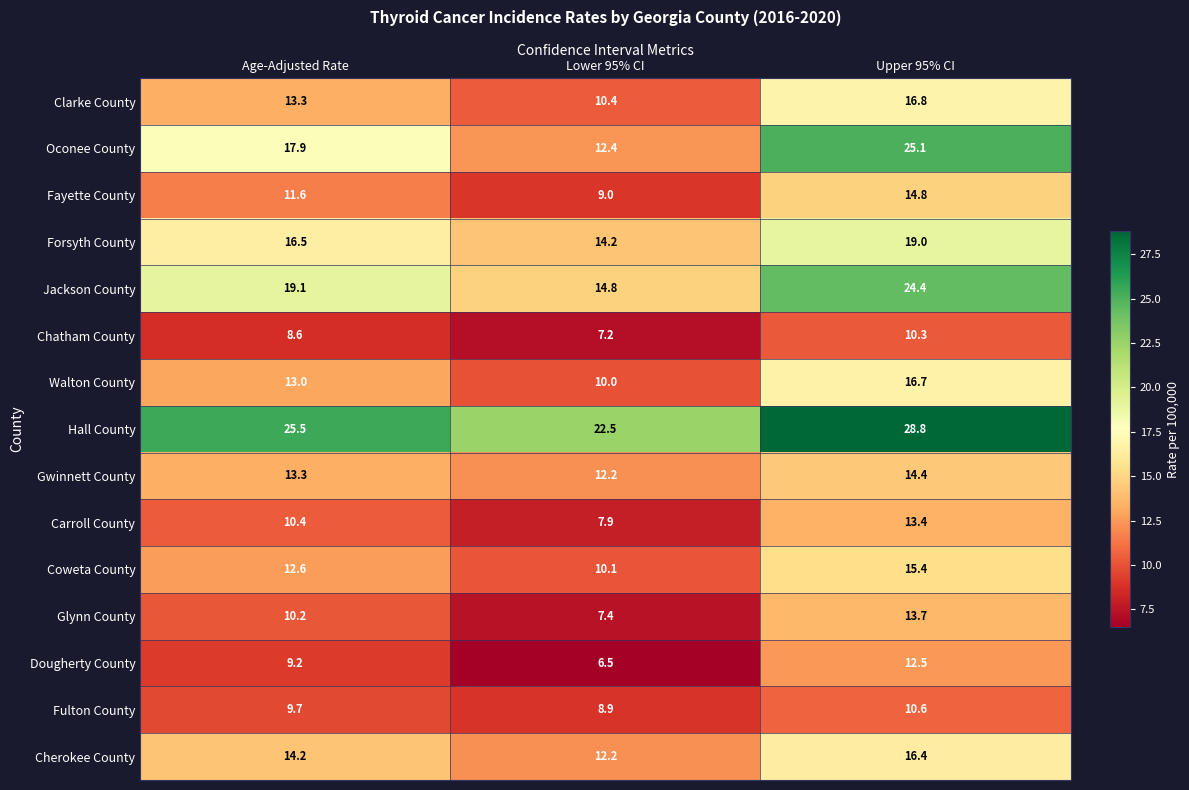

What is the minimum value shown in the chart?

6.5